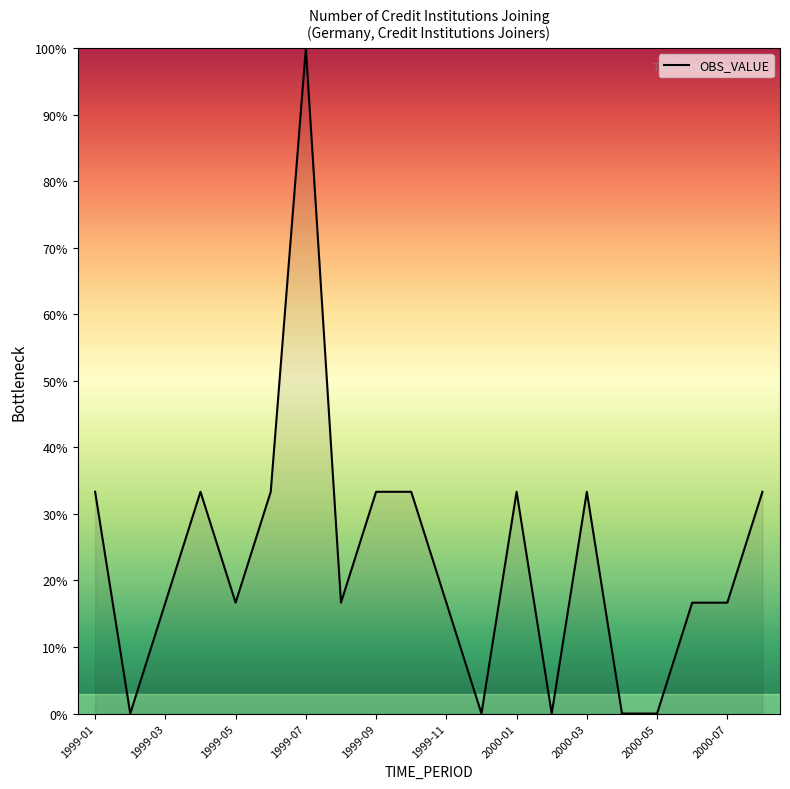

What is the maximum value shown in the chart?

100.0